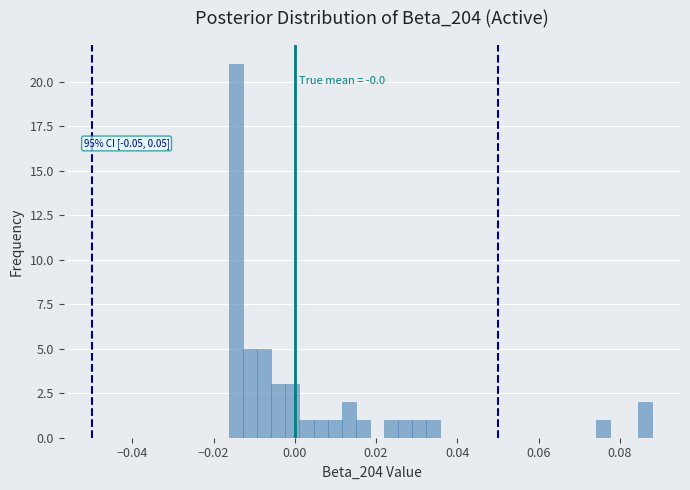

Read against the x-axis, roughly where is the centre of the tallest bar?

-0.014